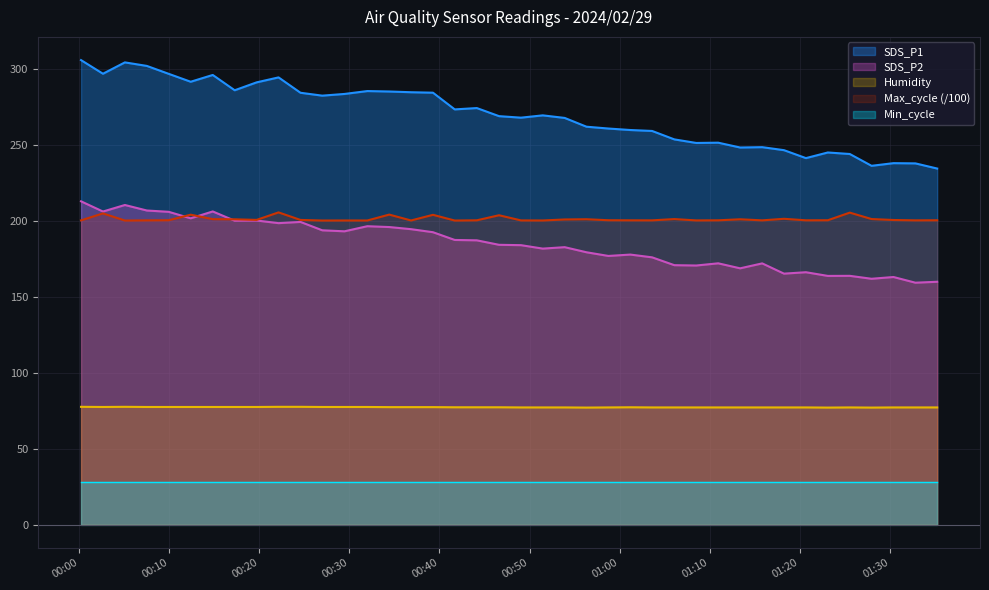

Which series has the largest range (max minus min)?

SDS_P1